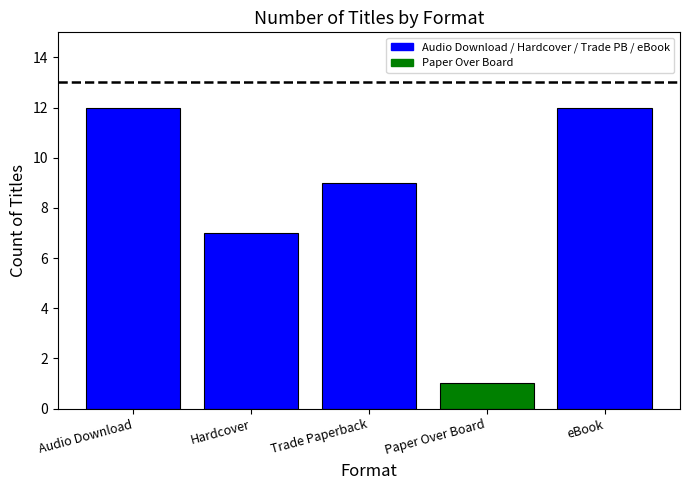

Are the bars grouped side by side (vs. stacked)?

No